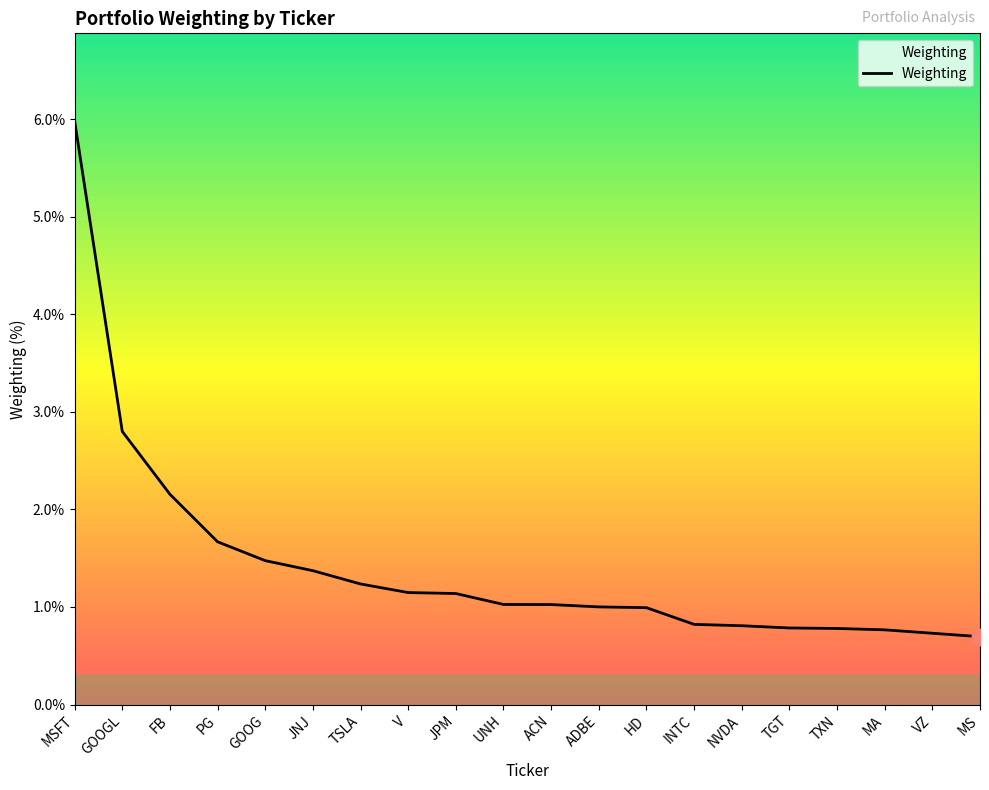

What is the difference between the maximum and minimum values?

5.3